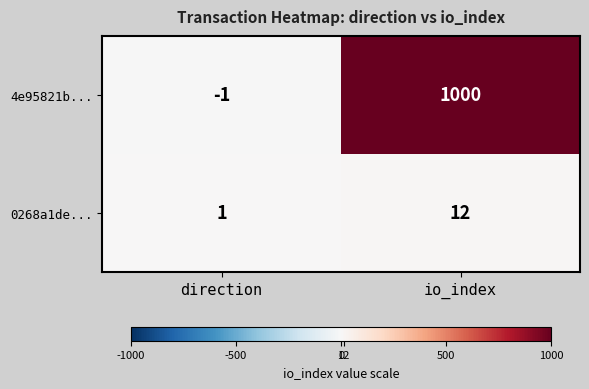

How many values in the 0268a1de... series are below 12?

1